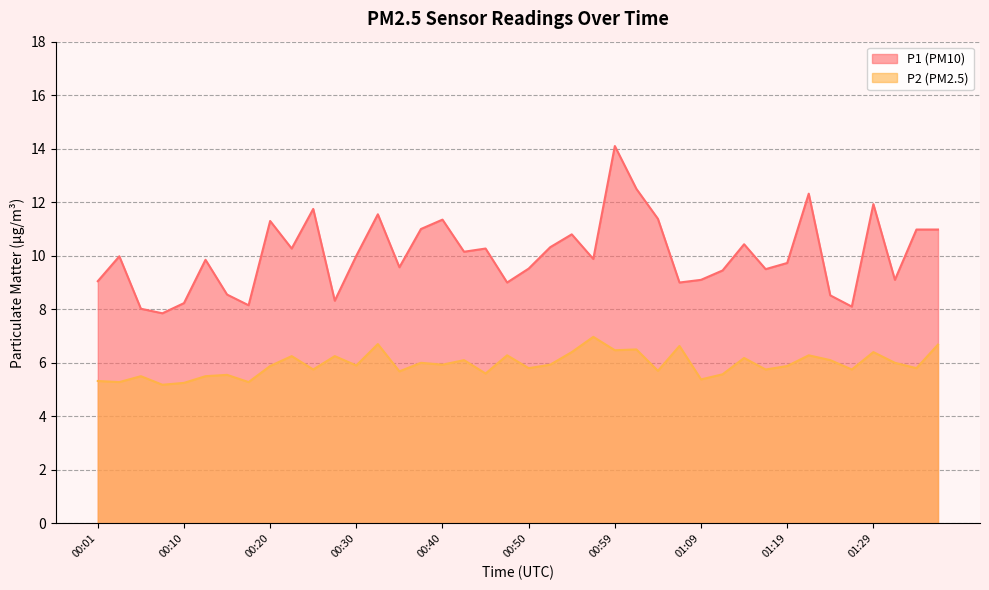

What is the spread (max minus min) of values at 01:24?

2.4